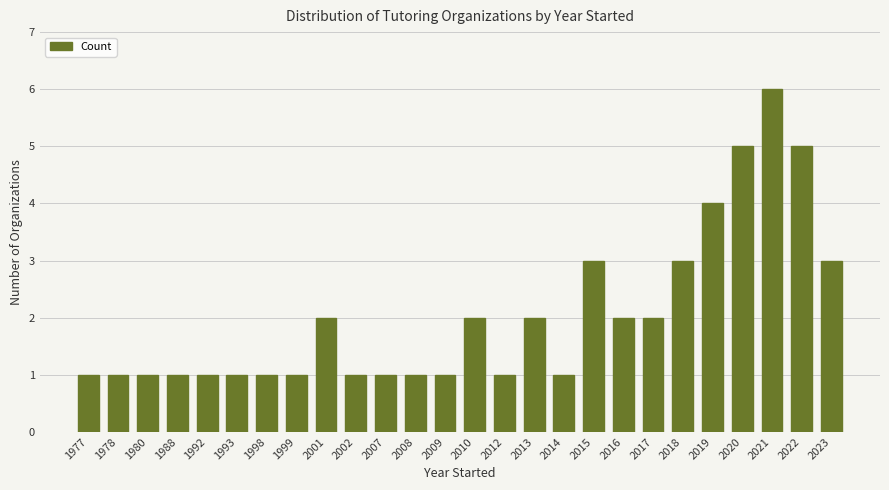

Reading left to right, what are all the values shown in this chart?

1977=1	1978=1	1980=1	1988=1	1992=1	1993=1	1998=1	1999=1	2001=2	2002=1	2007=1	2008=1	2009=1	2010=2	2012=1	2013=2	2014=1	2015=3	2016=2	2017=2	2018=3	2019=4	2020=5	2021=6	2022=5	2023=3